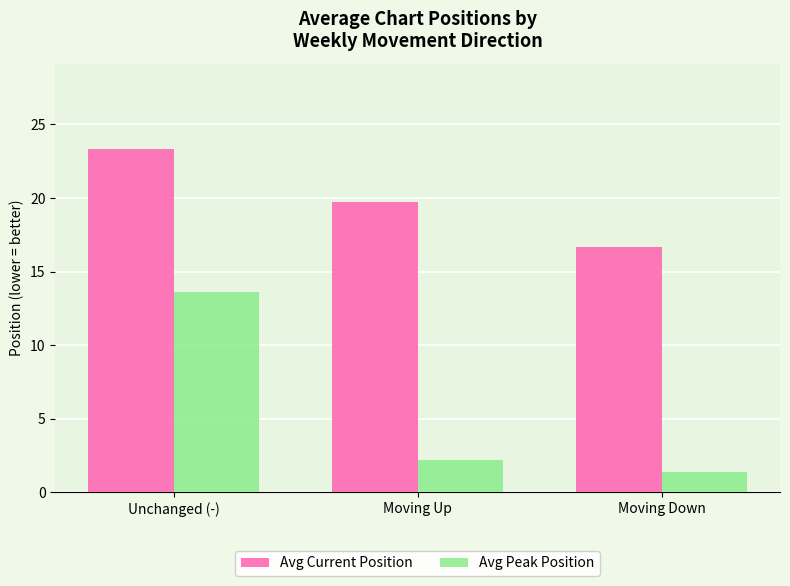

Which series changed the most between Unchanged (-) and Moving Down?

Avg Peak Position